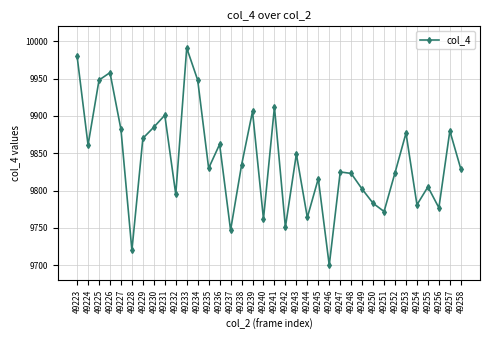

Does the chart display data point markers on the line(s)?

Yes